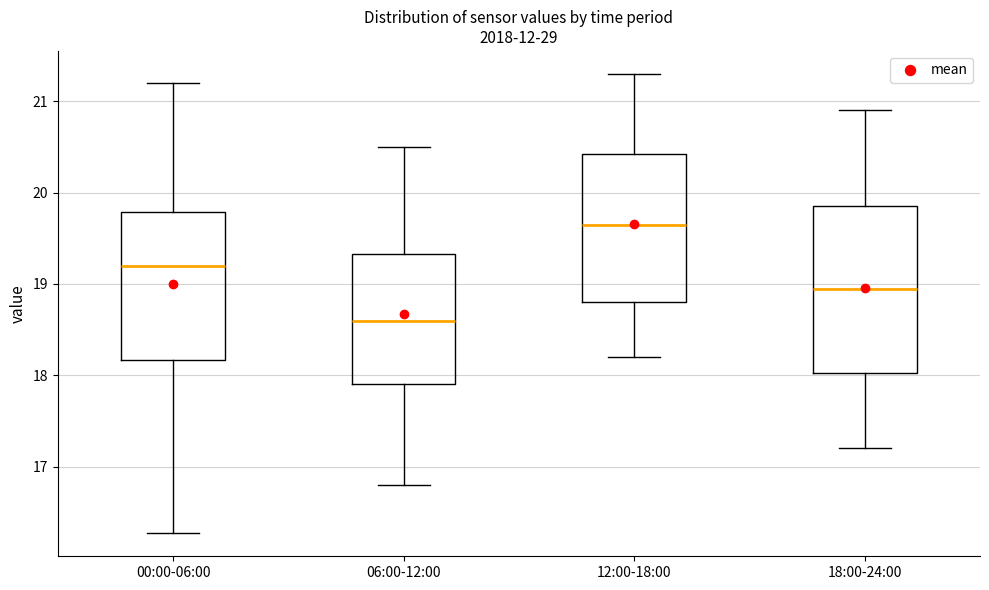

Where is the upper edge of the box for 00:00-06:00 on the y-axis? The values are not printed on the chart, so give them approximately, as read against the axis.

19.8